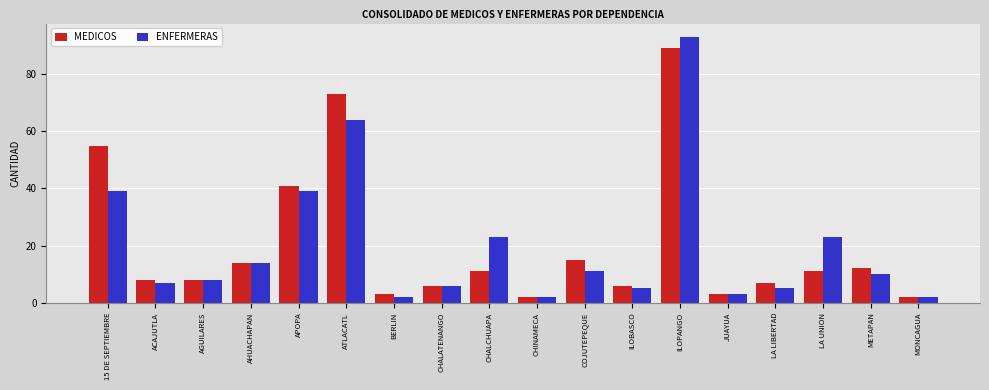

What are all the series names shown in the legend?

MEDICOS, ENFERMERAS